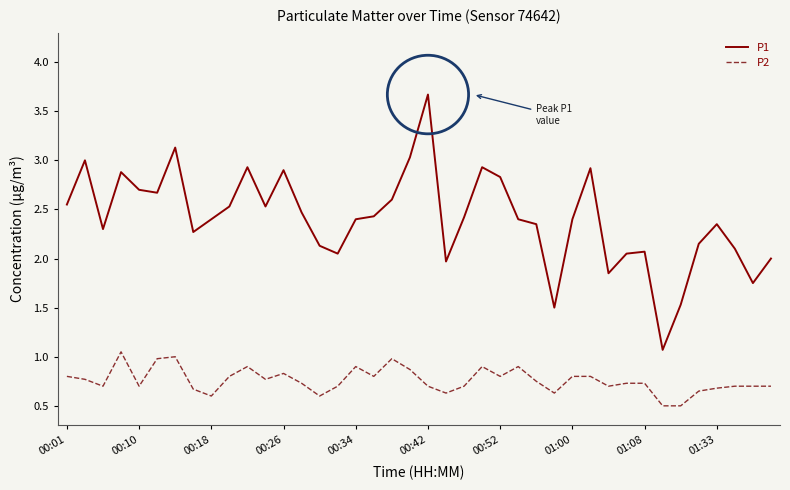

What is the smallest value displayed?

0.5